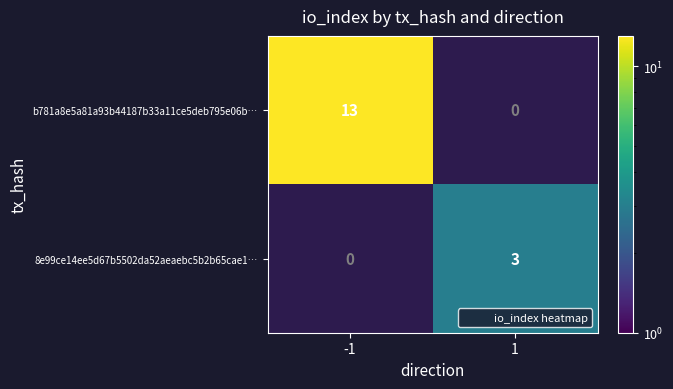

At which category is the sum across all series the highest?

-1